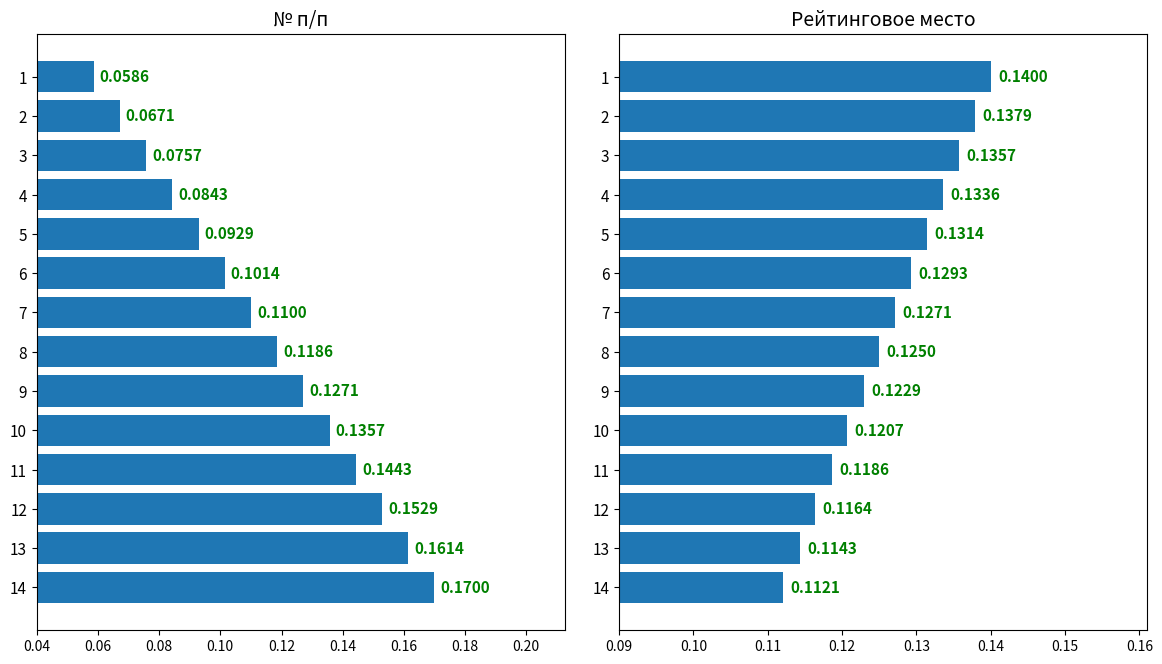

What is the minimum value for Рейтинговое место?

0.1